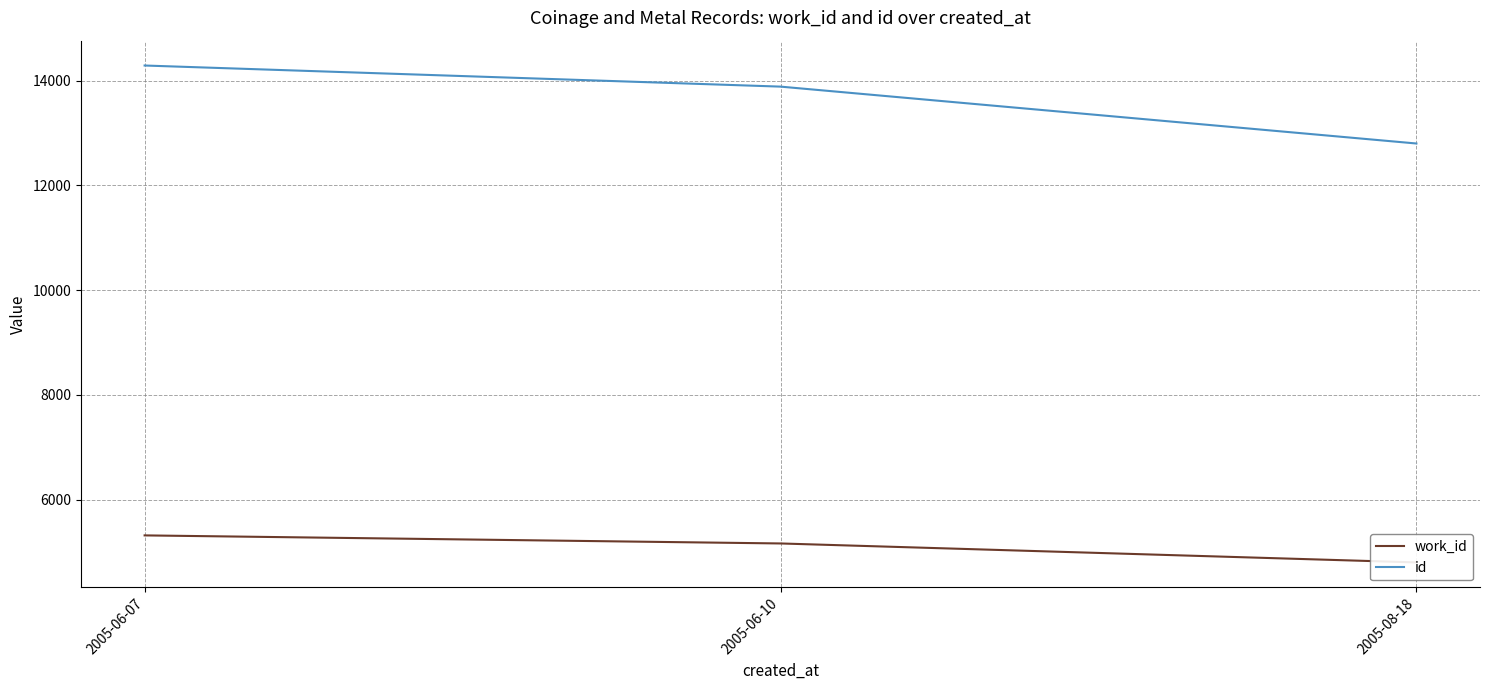

What position from the left is 2005-06-10?

2